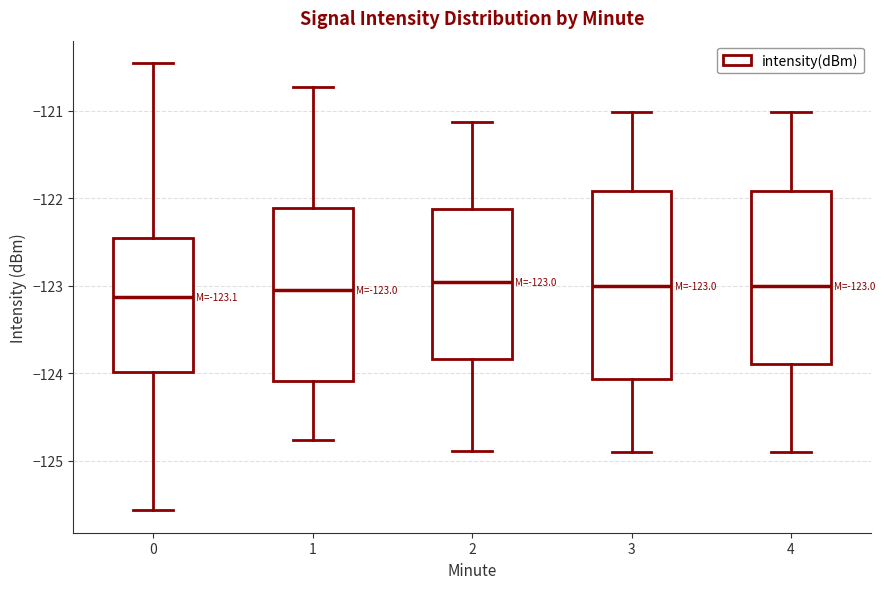

Comparing the boxes themselves (not the whiskers), which one is the tallest?

3